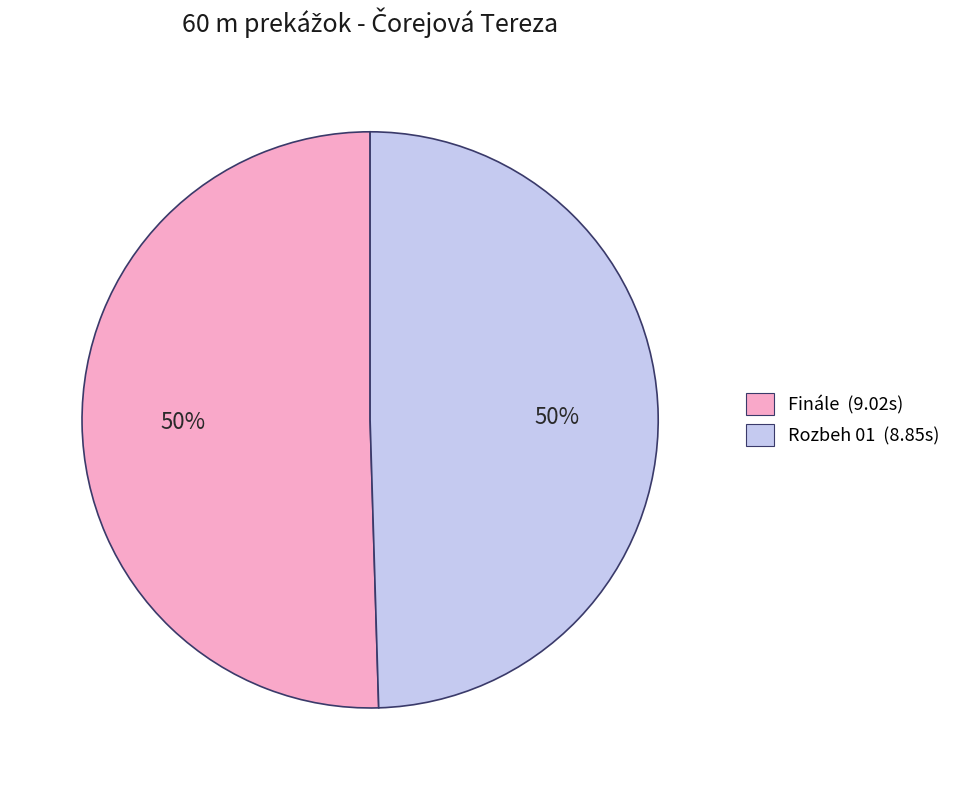

To the nearest percent, what is the combined percentage of Finále (9.02s) and Rozbeh 01 (8.85s)?

100%